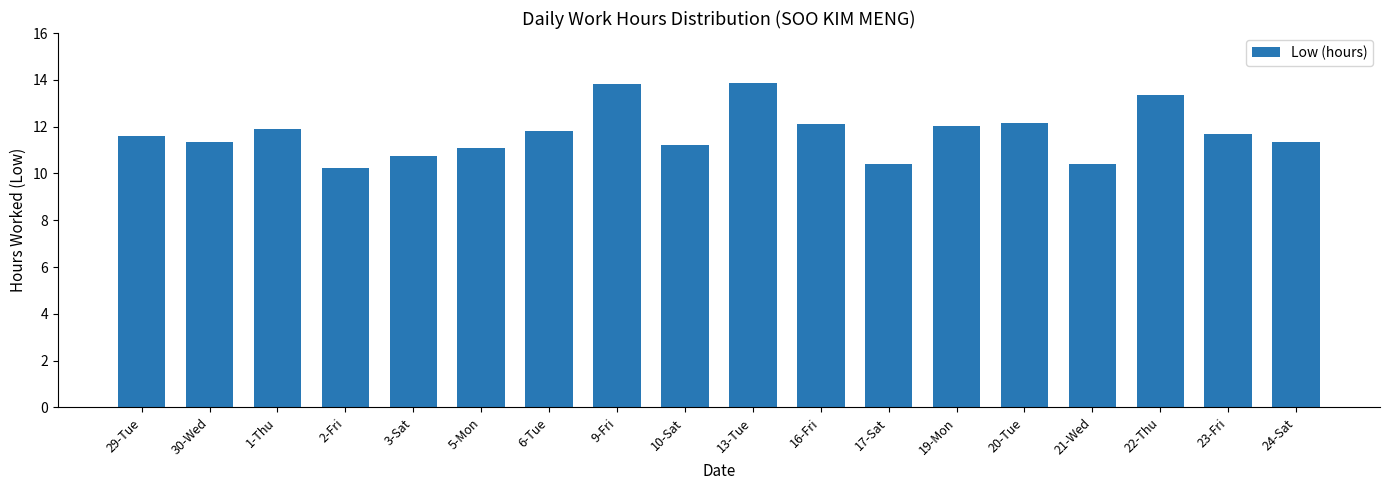

What is the maximum value shown in the chart?

13.9